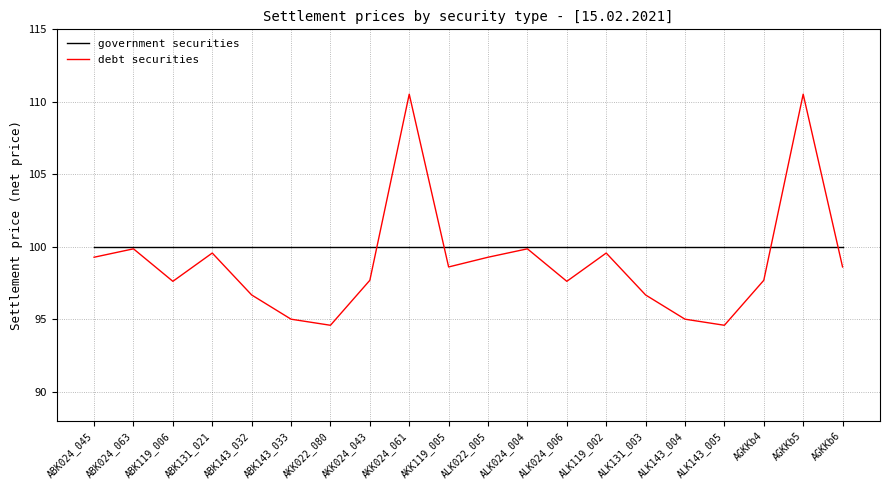

The value of government securities at AKK024_043 is 153.2. True or false?

False